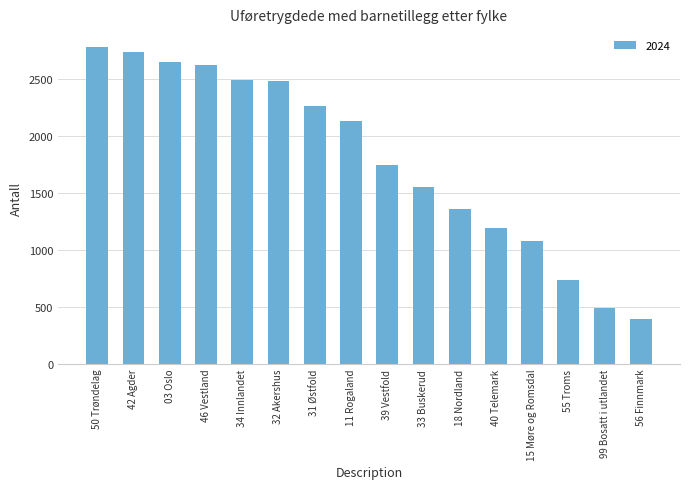

What is the difference between the second highest and minimum values?

2339